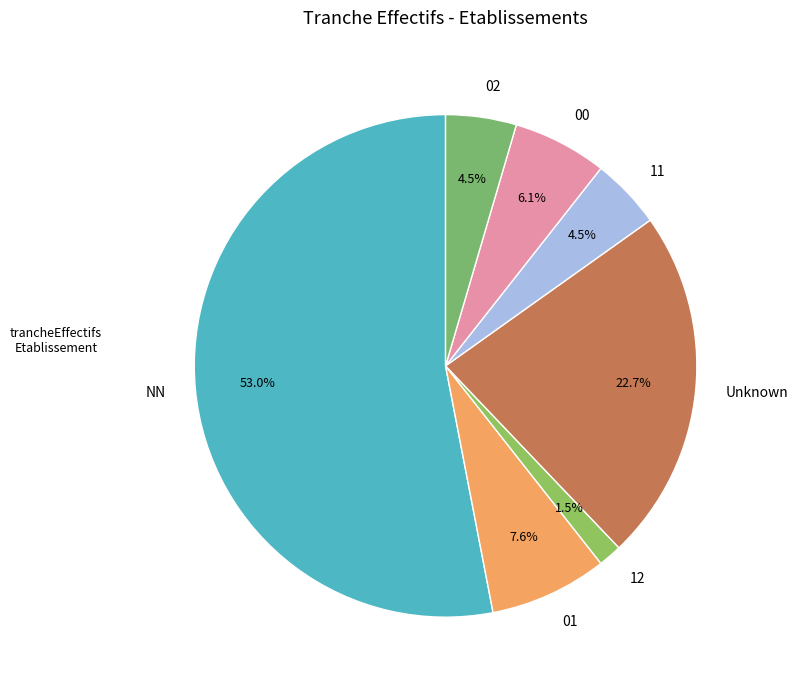

What is the largest slice in the pie chart?

NN